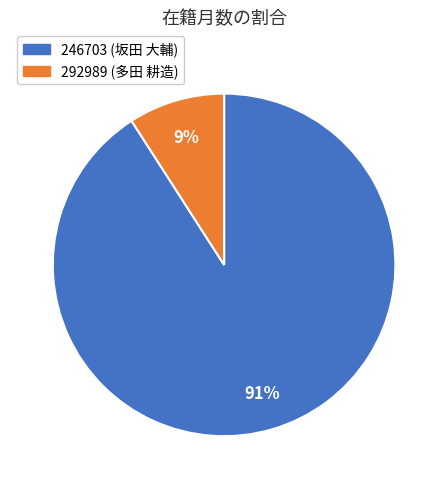

What percentage is the 292989 (多田 耕造) slice, to the nearest percent?

9%